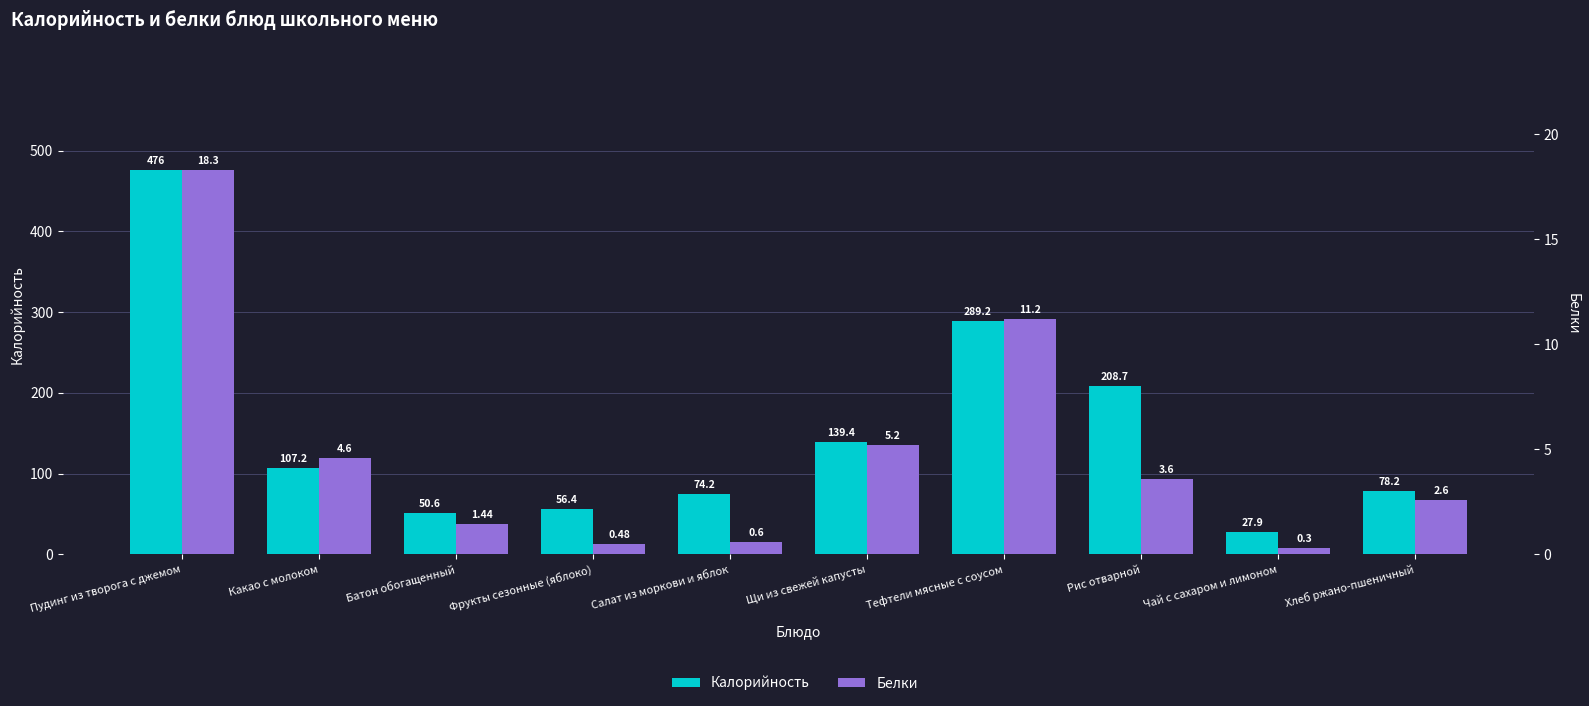

How many data points does each series have?

10